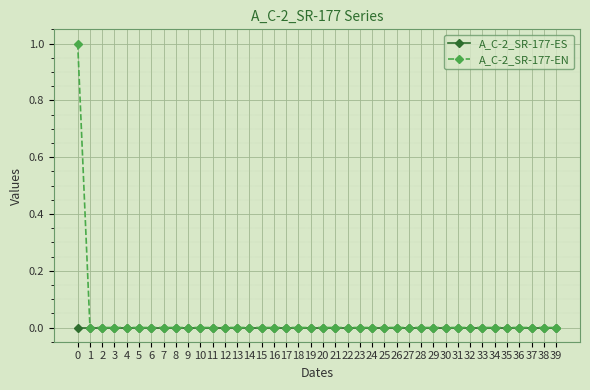

What is the maximum value for A_C-2_SR-177-EN?

1